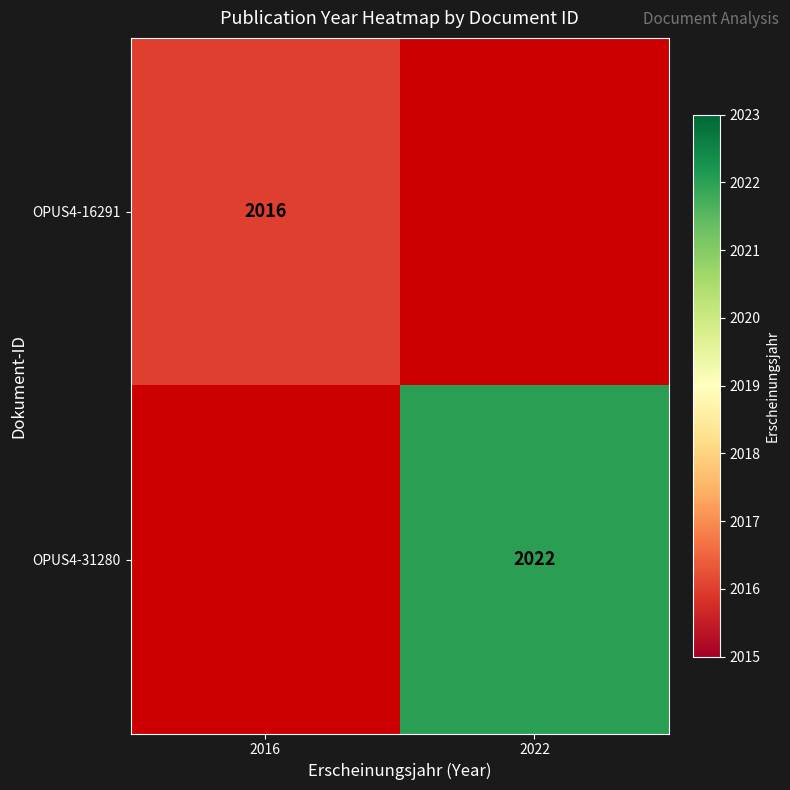

What is the minimum value shown in the chart?

2016.0